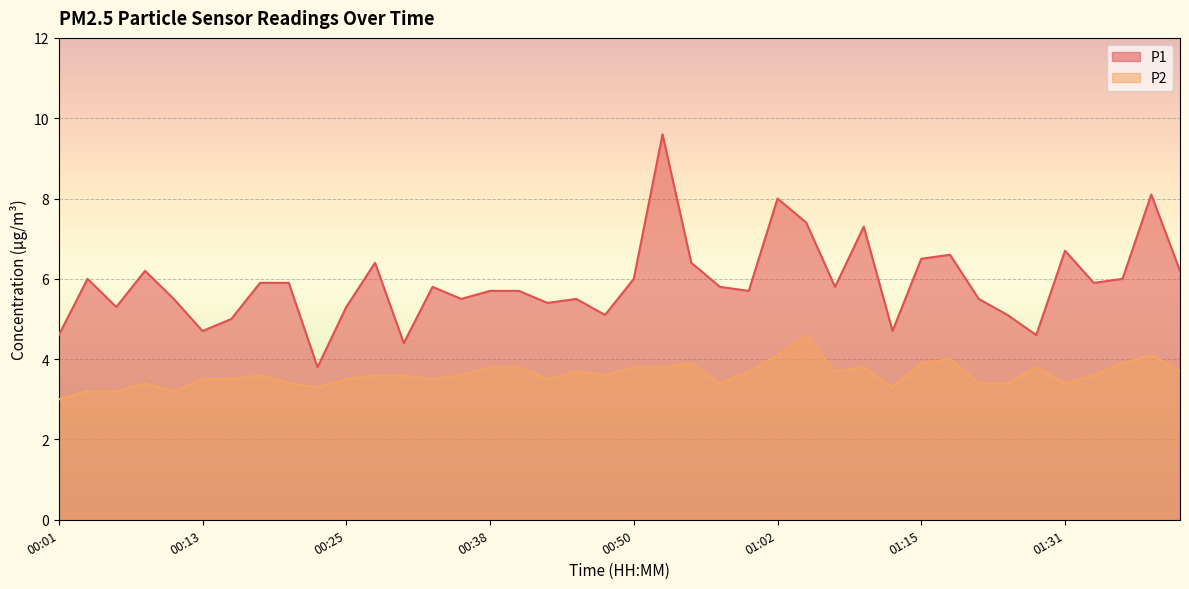

At how many categories does at least one series exceed 8?

2